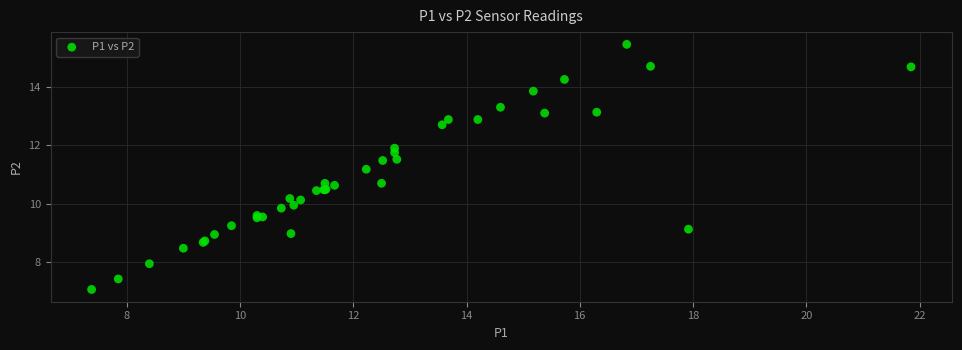

What Y value in the scatter plot is closest to 11?

11.2